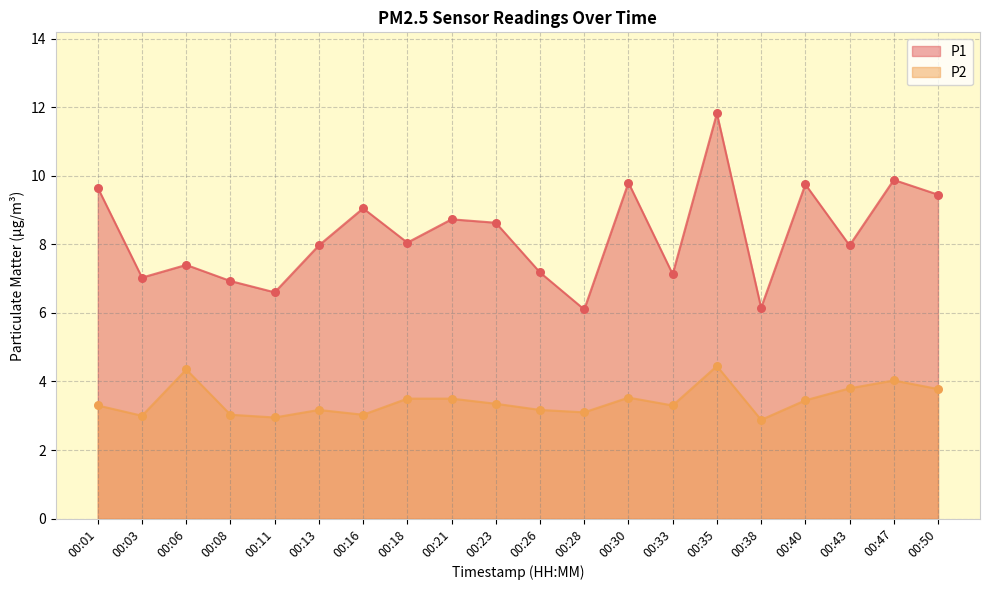

Is the value of P1 at 00:47 greater than the value of P2 at 00:16?

Yes